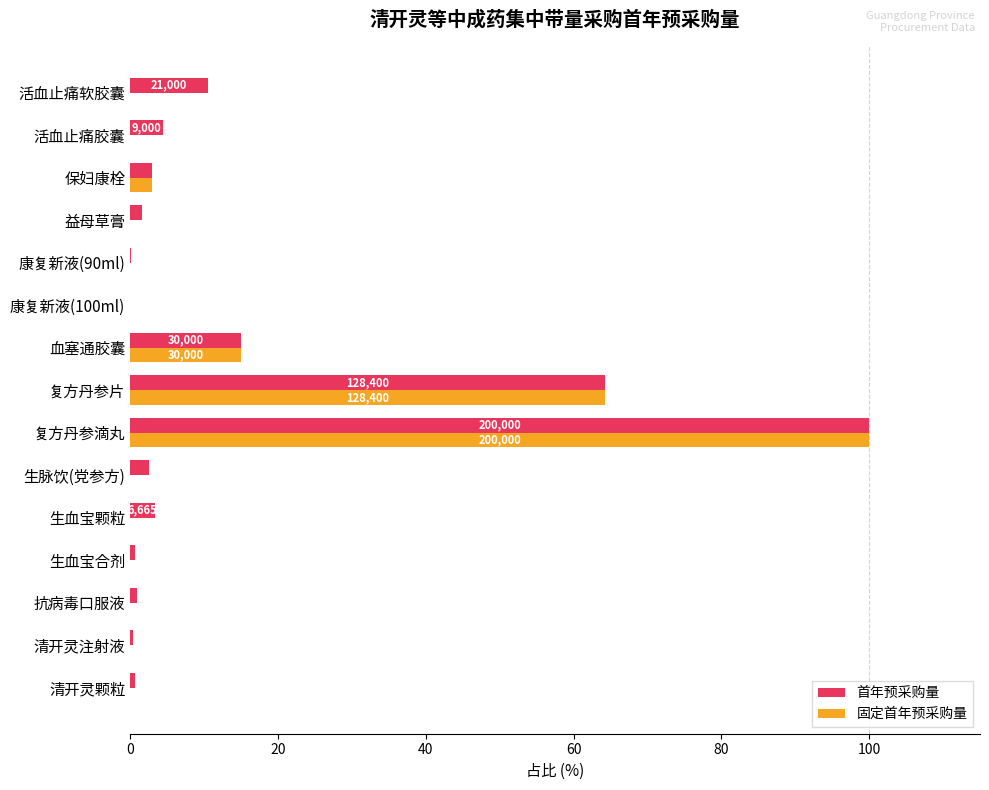

What is the total value across all series at 血塞通胶囊?

30.0